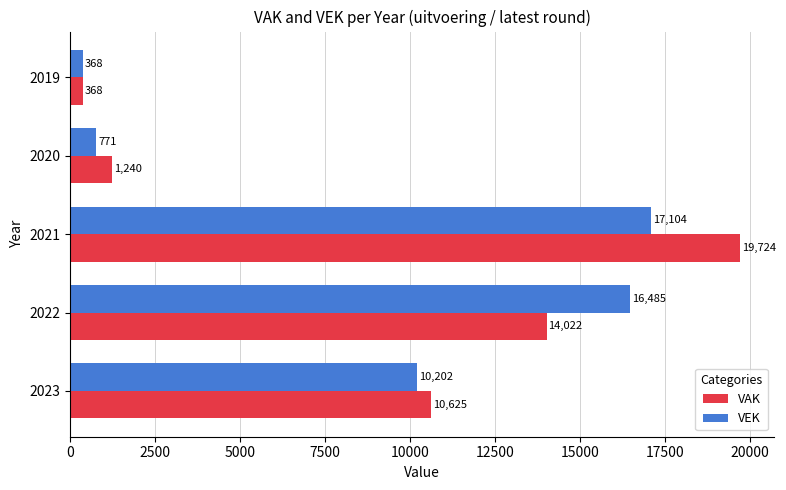

At which category is the sum across all series the highest?

2021